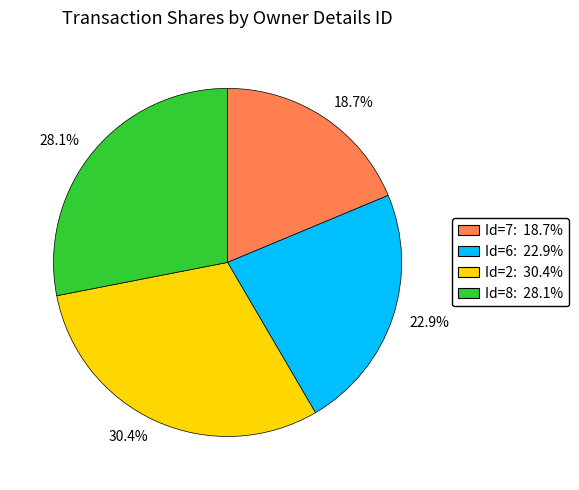

Is there any slice that represents more than half of the pie?

No